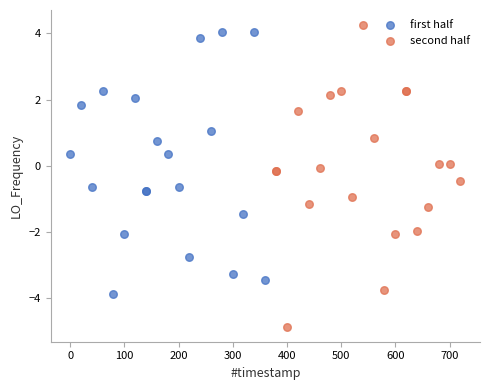

Which series has the largest Y range (max minus min)?

second half